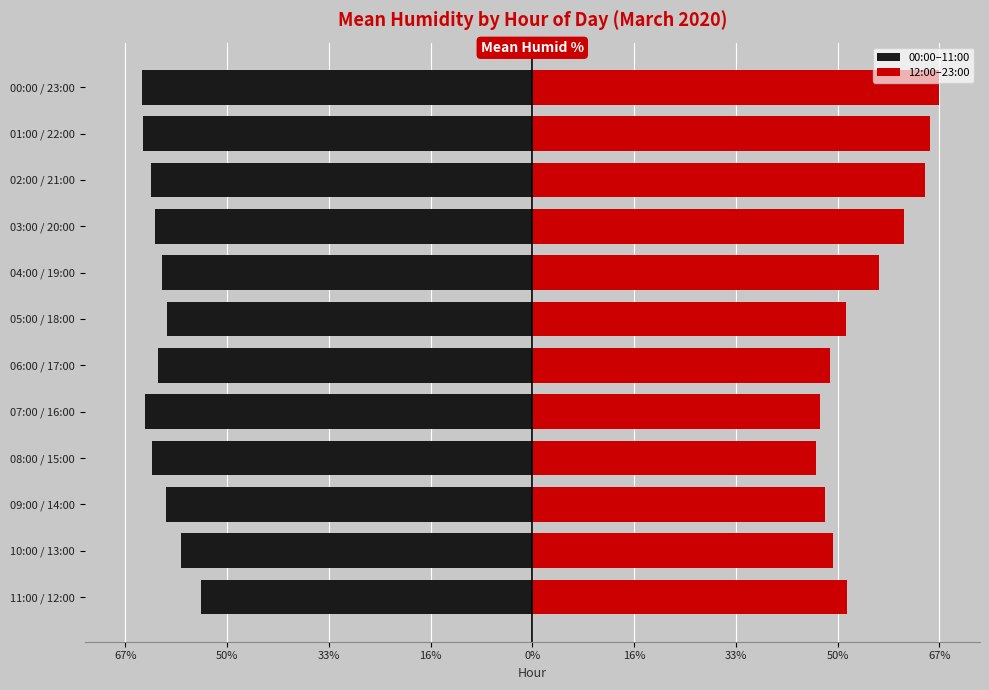

True or false: 00:00–11:00 has a value of -12.7 at 06:00 / 17:00.

False